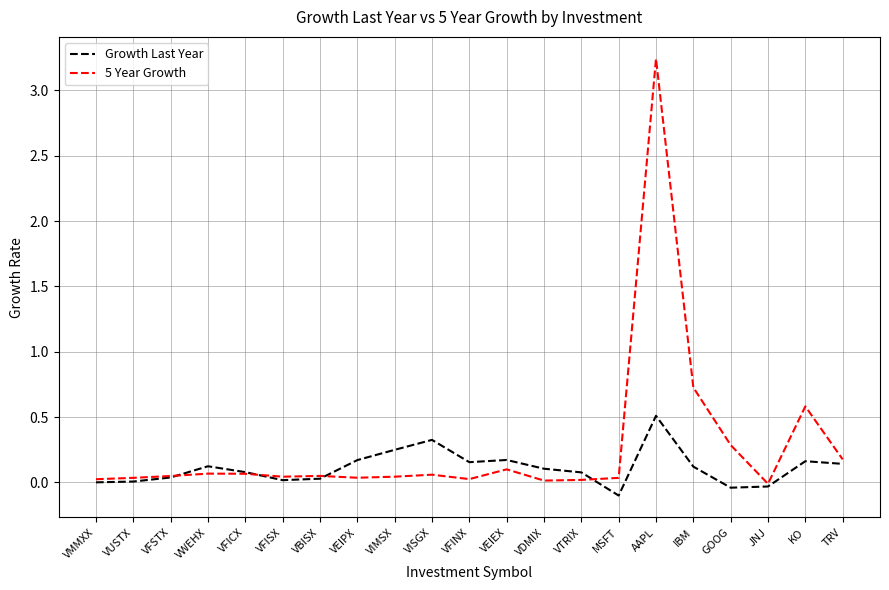

True or false: 5 Year Growth has a value of 0.1 at VEIEX.

True